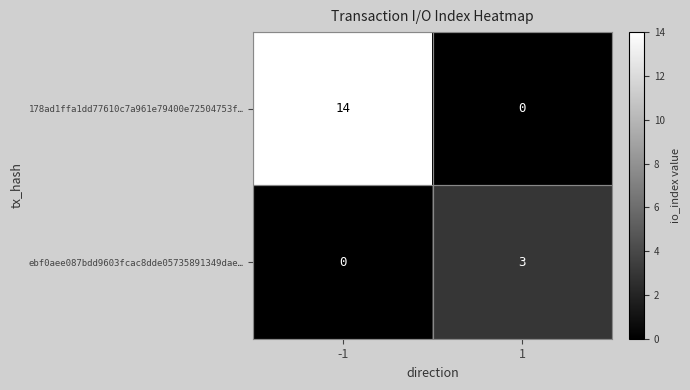

What is the total value across all series at 1?

3